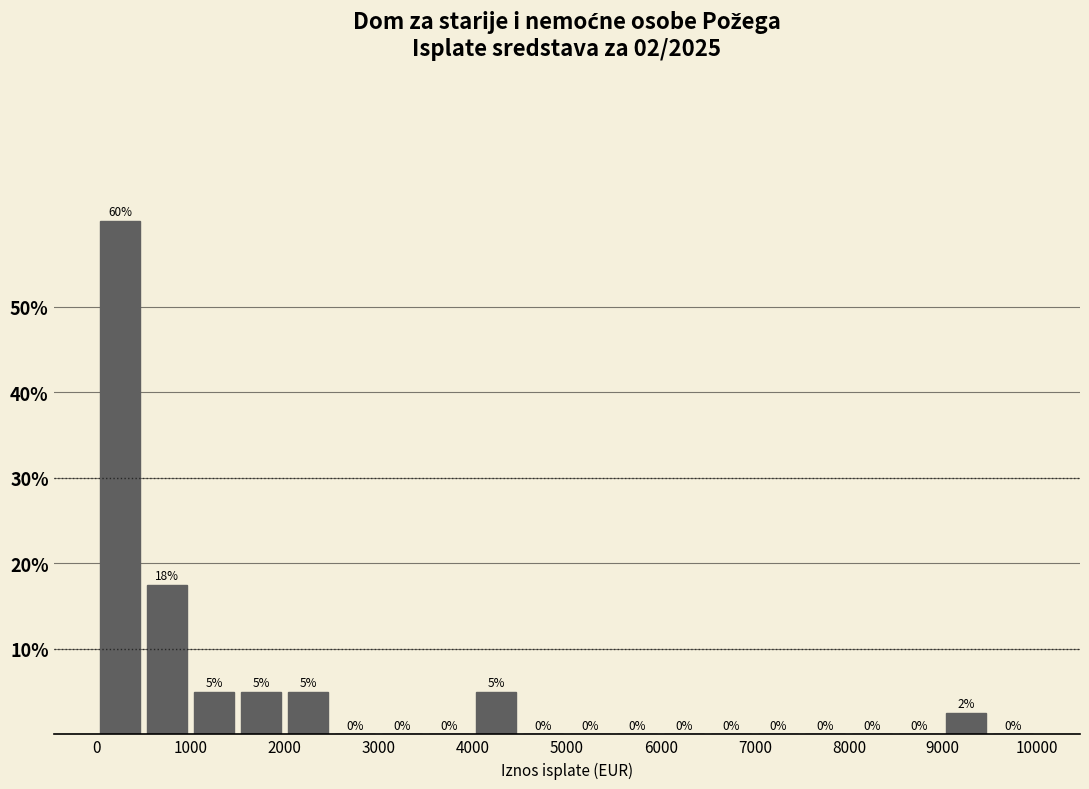

Over which range of the x-axis is the bar tallest?

0 to 500